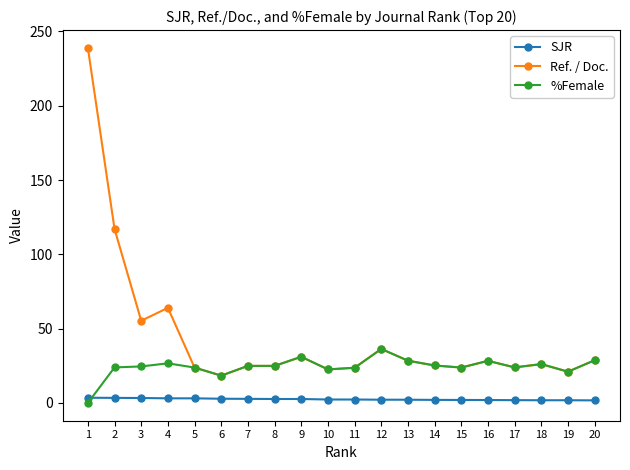

List the series in order of their overall mean, lowest first.

SJR, %Female, Ref. / Doc.